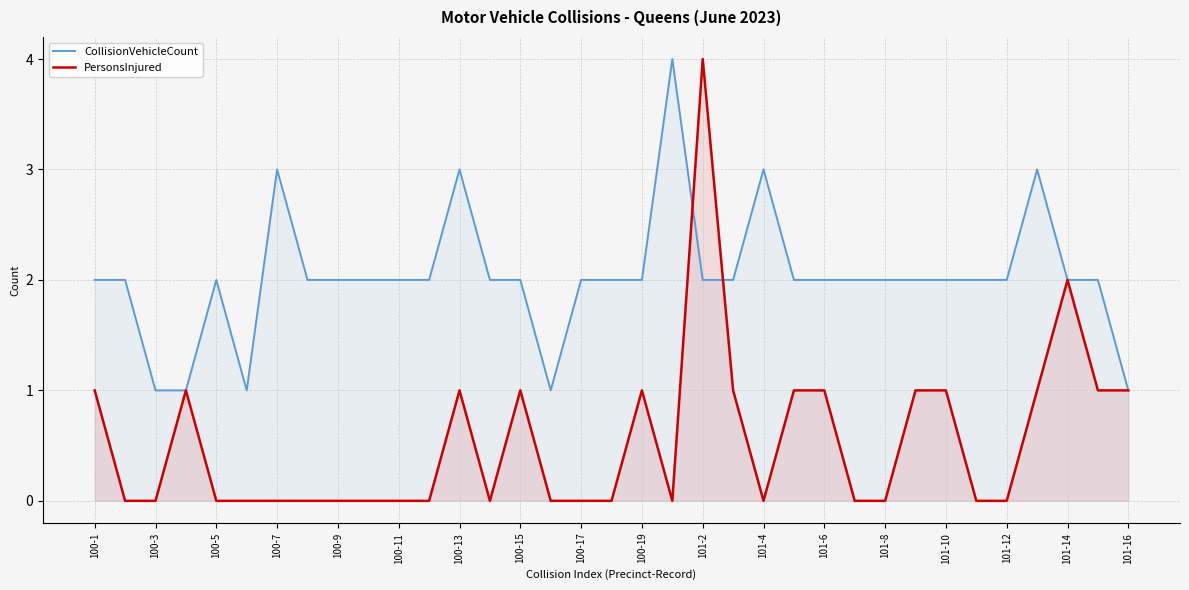

True or false: CollisionVehicleCount has a value of 1 at 101-16.

True